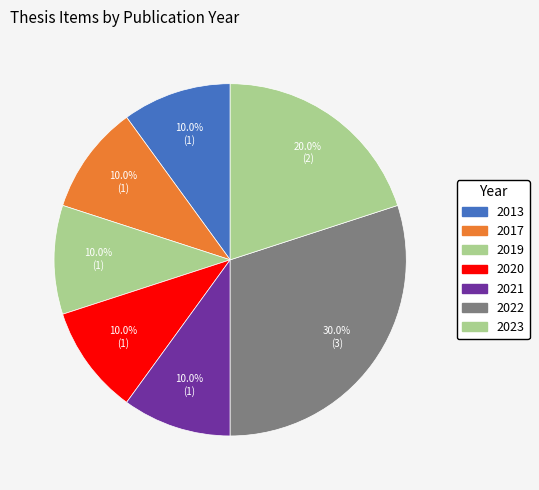

How many slices are in this pie chart?

7